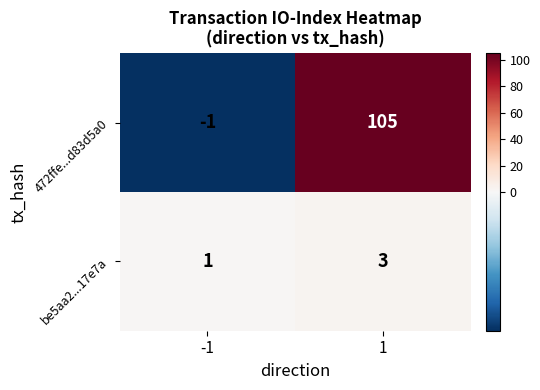

Reading left to right, list all the values displayed in this chart.

472ffe...d83d5a0: -1=-1	1=105
be5aa2...17e7a: -1=1	1=3